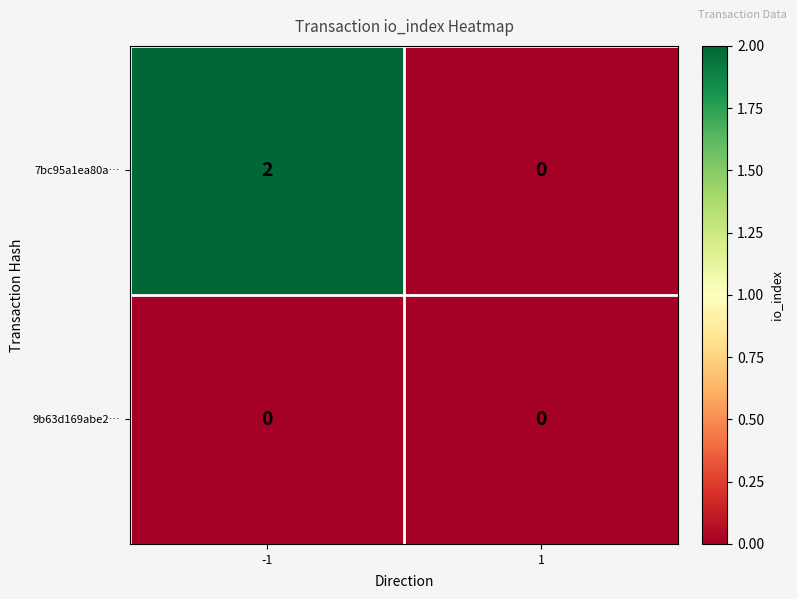

Rank the series at -1 from lowest to highest value.

9b63d169abe2…, 7bc95a1ea80a…